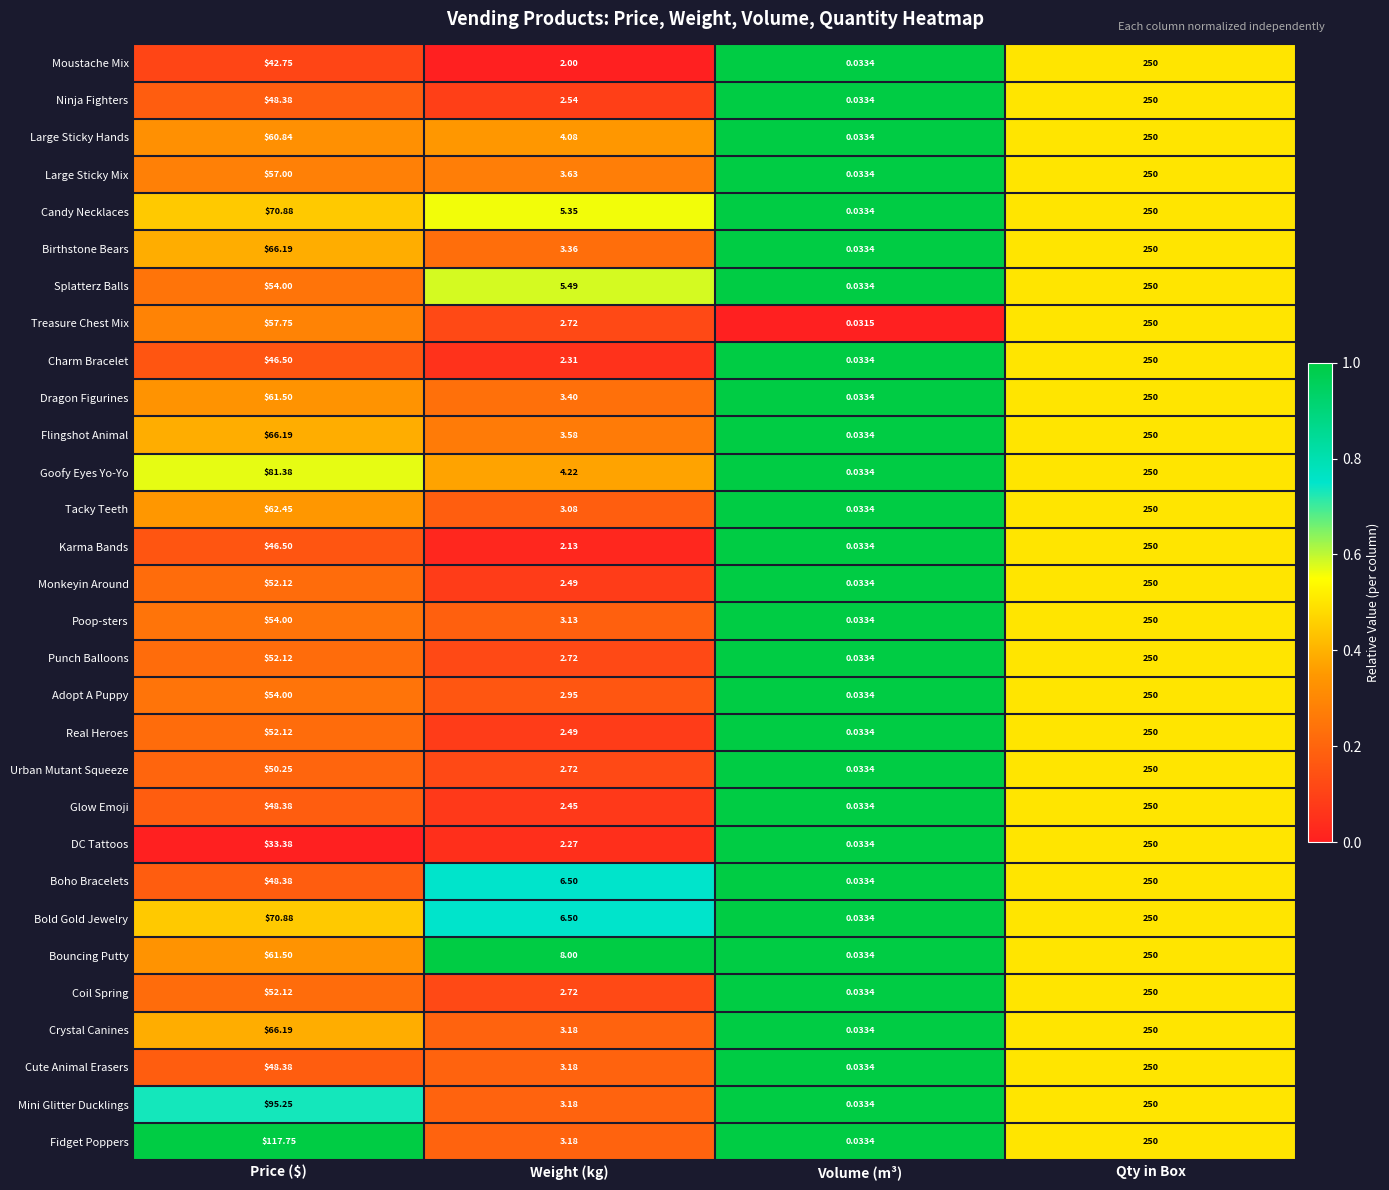

Between Weight (kg) and Volume (m³), which series saw the biggest shift?

Bouncing Putty